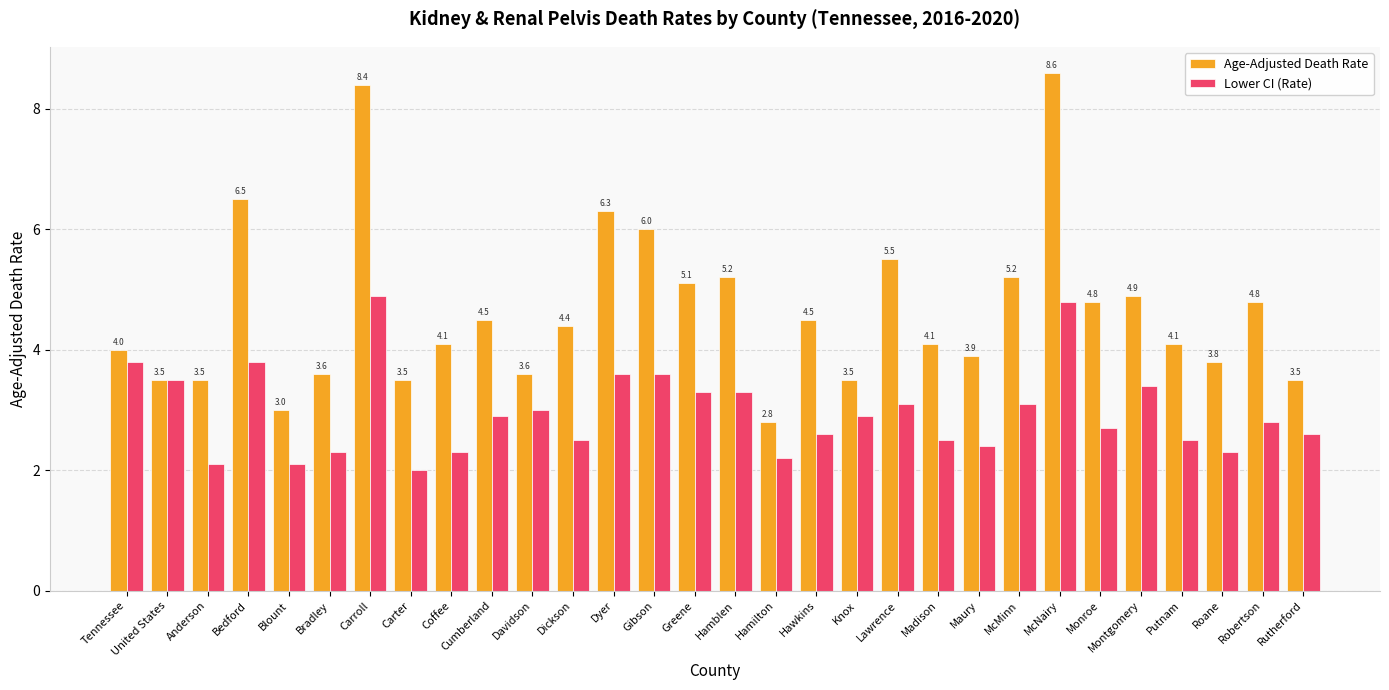

True or false: Lower CI (Rate) has a value of 3.4 at Madison.

False